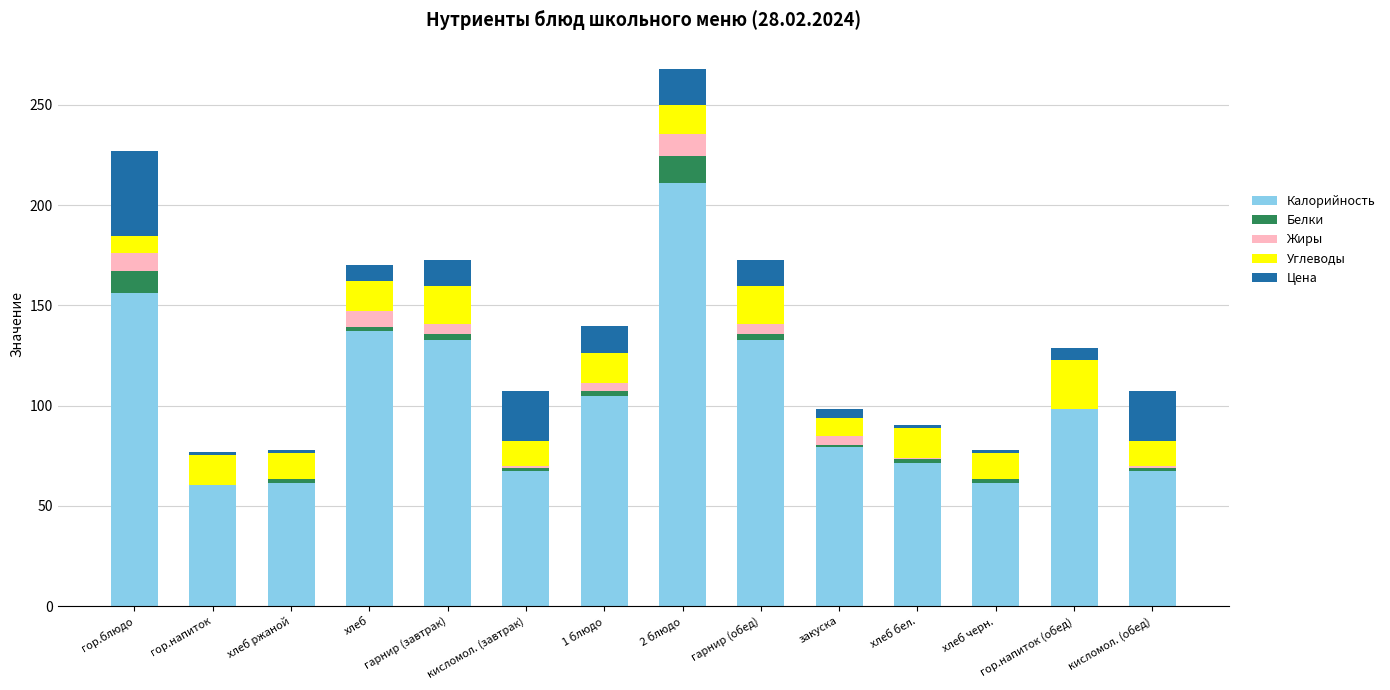

The value of Калорийность at гарнир (завтрак) is 206.3. True or false?

False